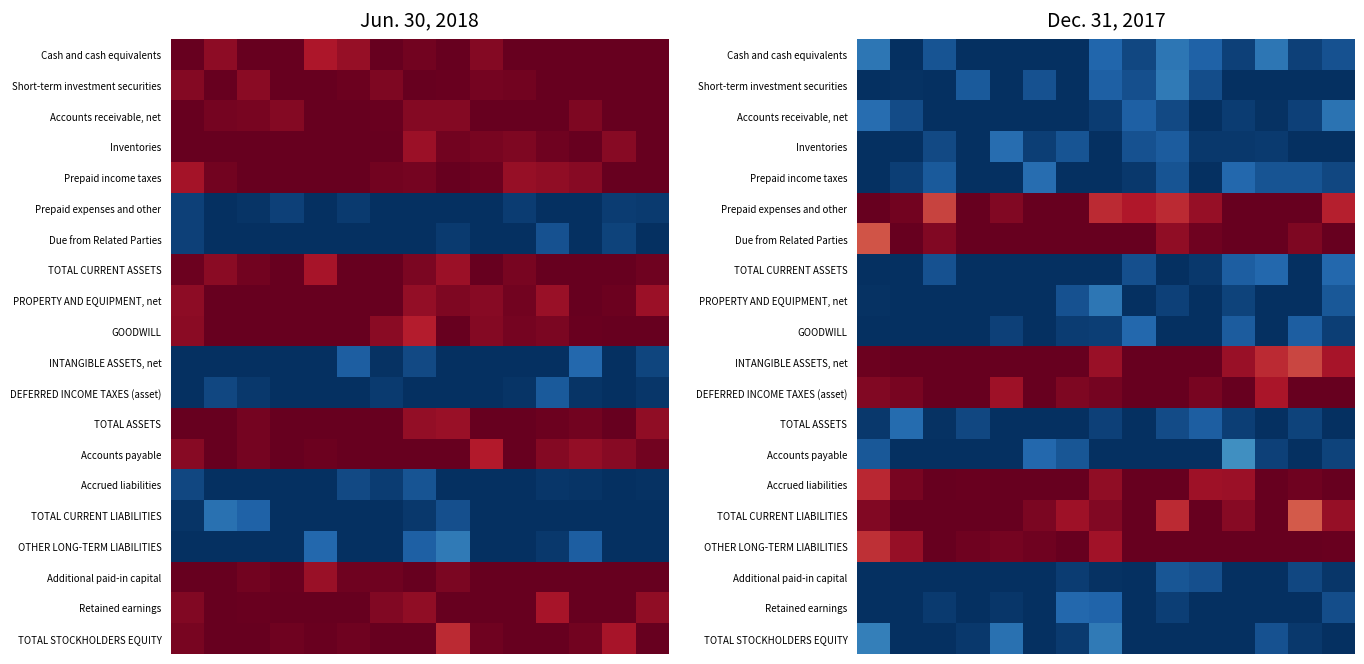

How many values in the Accrued liabilities series are below 1?

7